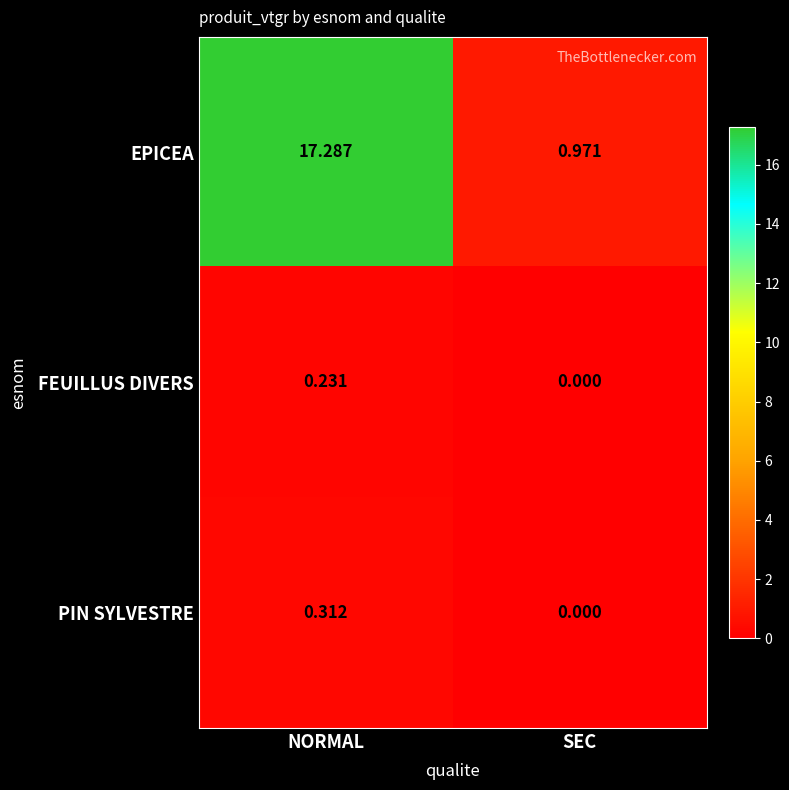

Rank the series at NORMAL from highest to lowest value.

EPICEA, PIN SYLVESTRE, FEUILLUS DIVERS